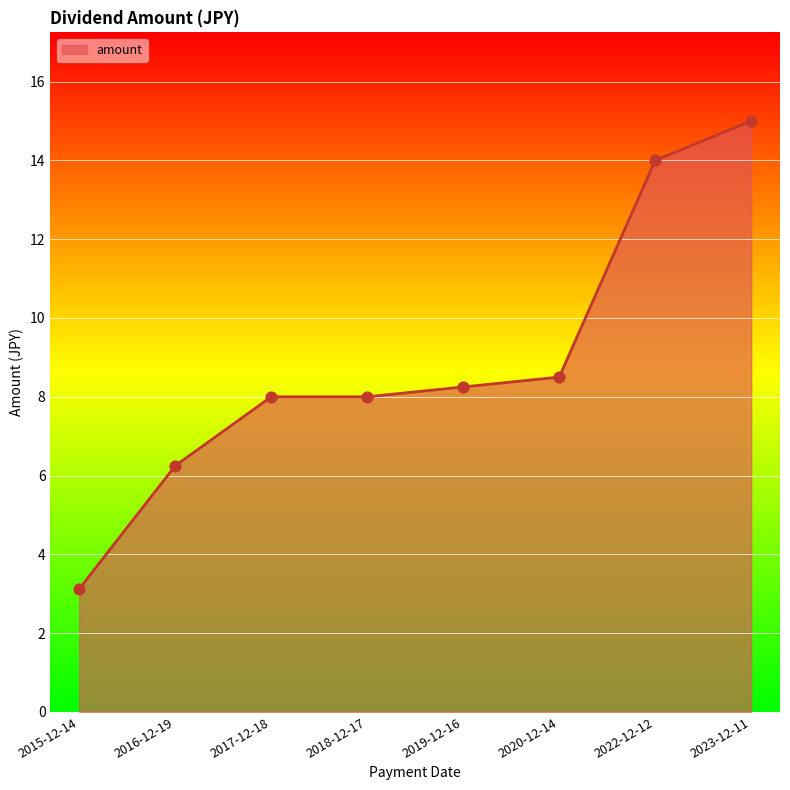

Approximately how many times larger is the value at 2022-12-12 compared to 2019-12-16?

1.7